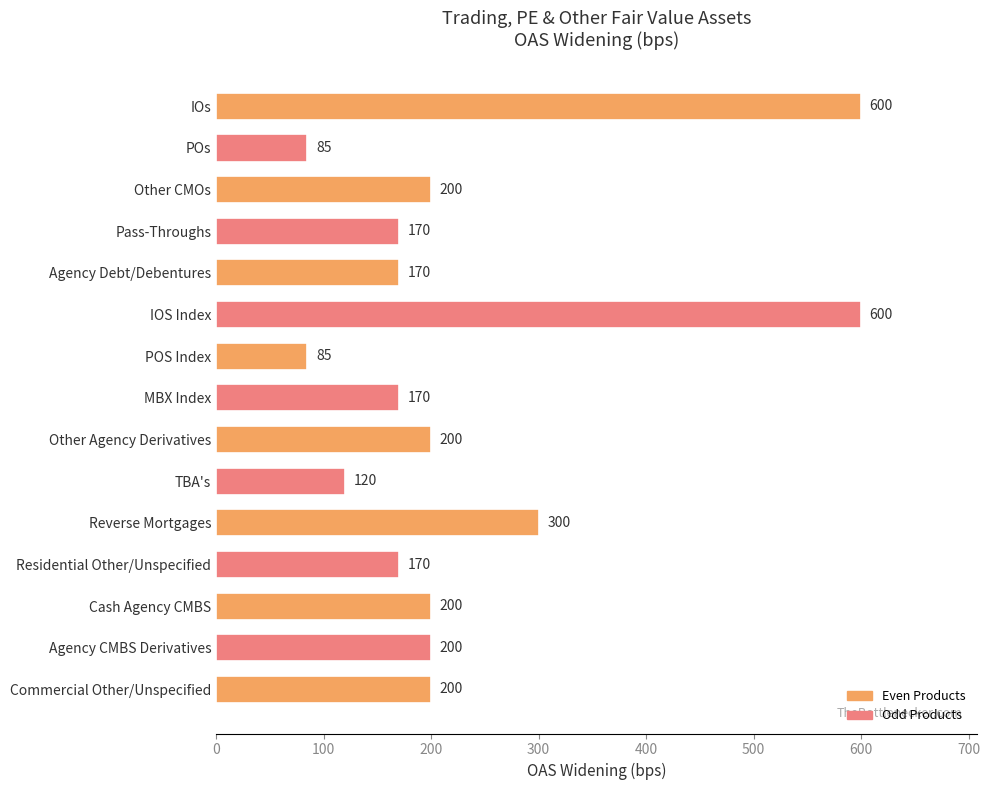

Which has a higher value, IOS Index or TBA's?

IOS Index